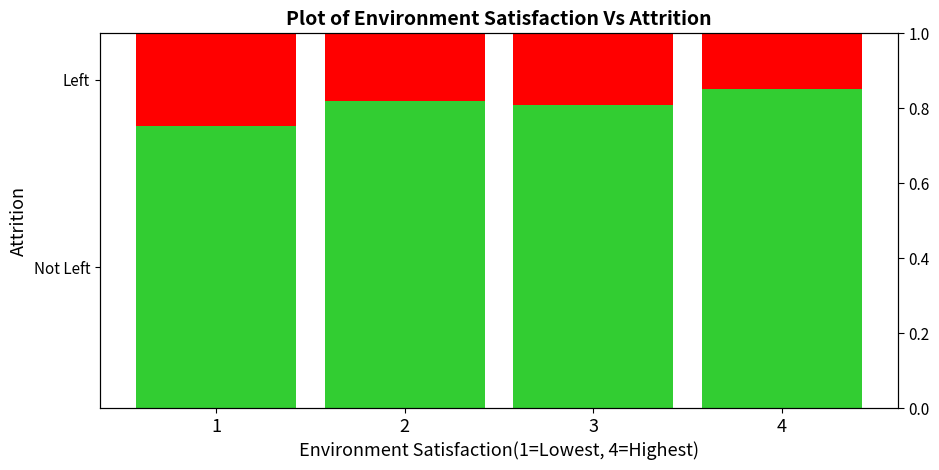

True or false: Left has a value of 0.2 at 3.

True